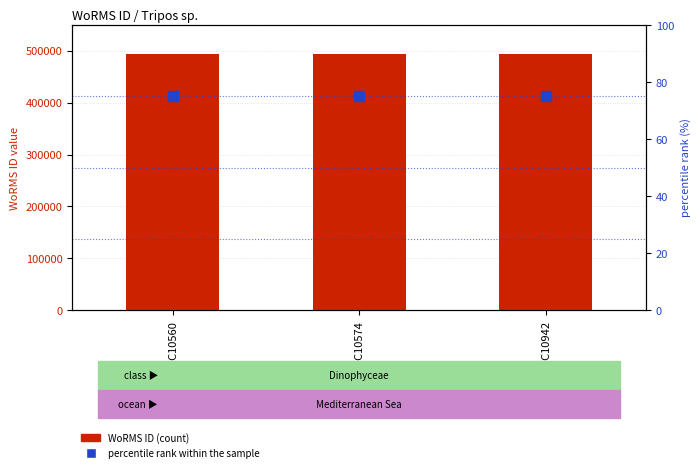

At how many categories does at least one series exceed 149432?

3